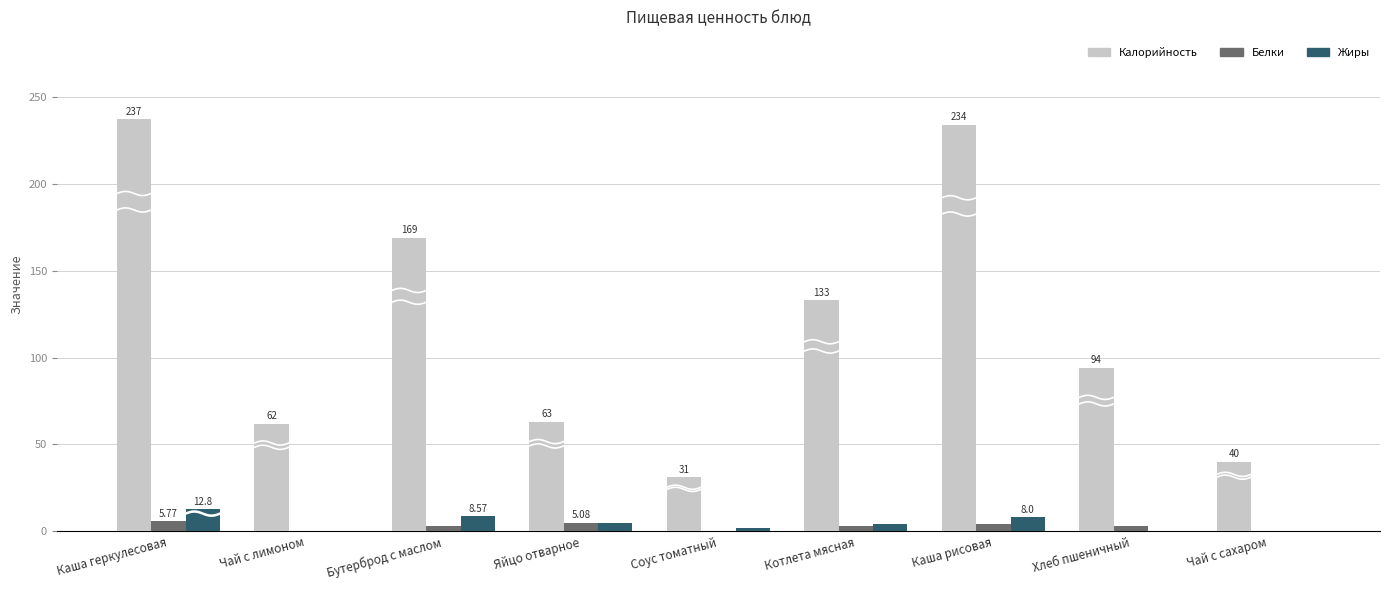

List the labels in order of Белки value, largest first.

Каша геркулесовая, Яйцо отварное, Каша рисовая, Бутерброд с маслом, Хлеб пшеничный, Котлета мясная, Чай с лимоном, Соус томатный, Чай с сахаром